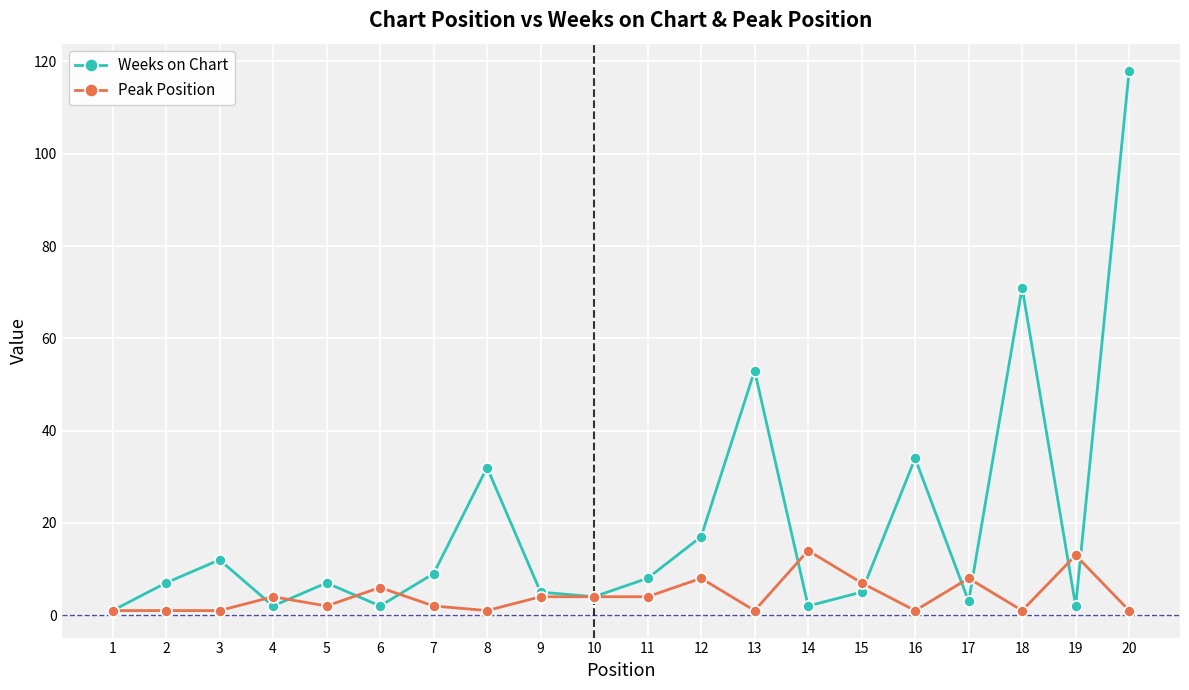

The value of Weeks on Chart at 16 is 34. True or false?

True